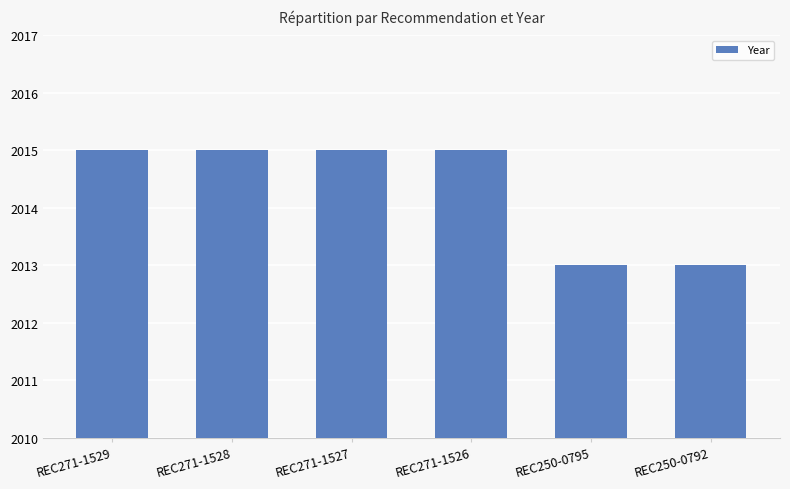

What is the maximum value shown in the chart?

2015